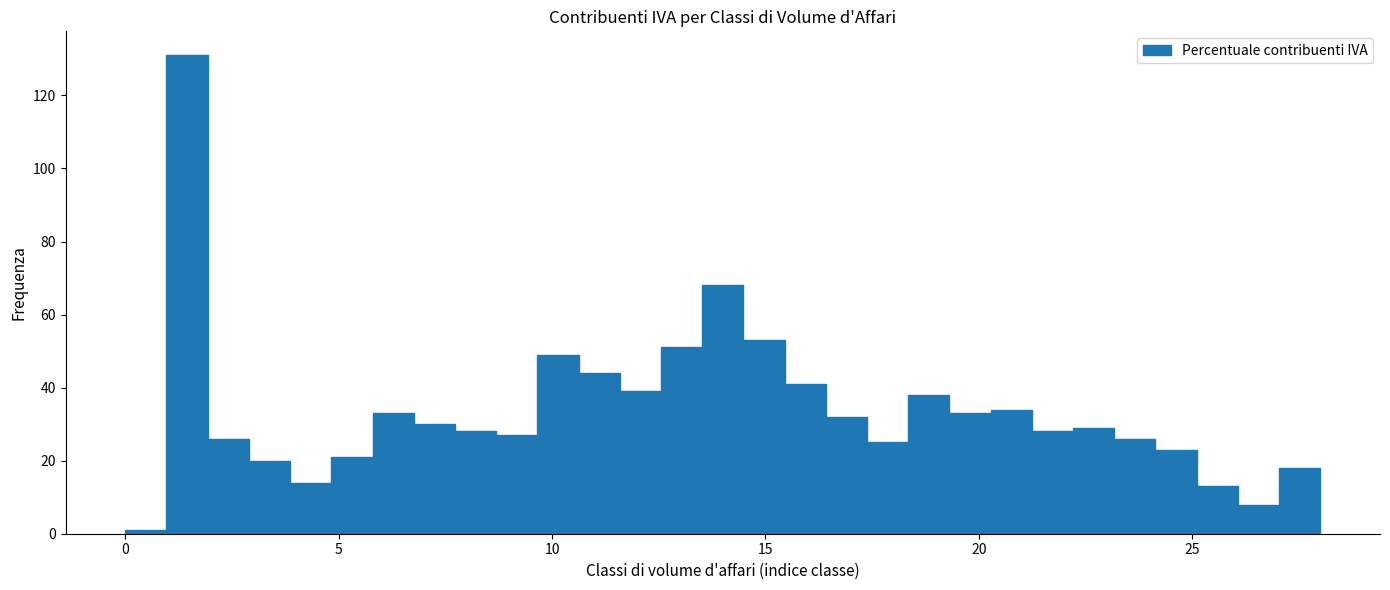

Around what value on the x-axis is the tallest bar? Give the approximate position of its centre, as read against the axis.

1.5